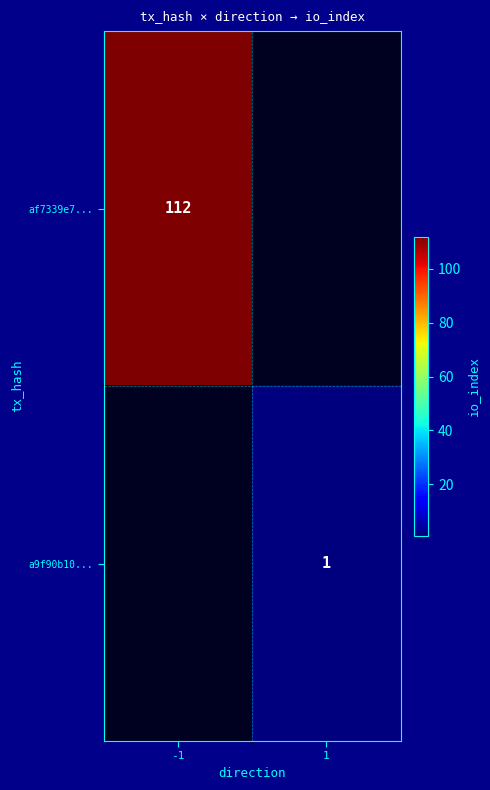

Is the value of a9f90b10... at 1 greater than the value of af7339e7... at -1?

No